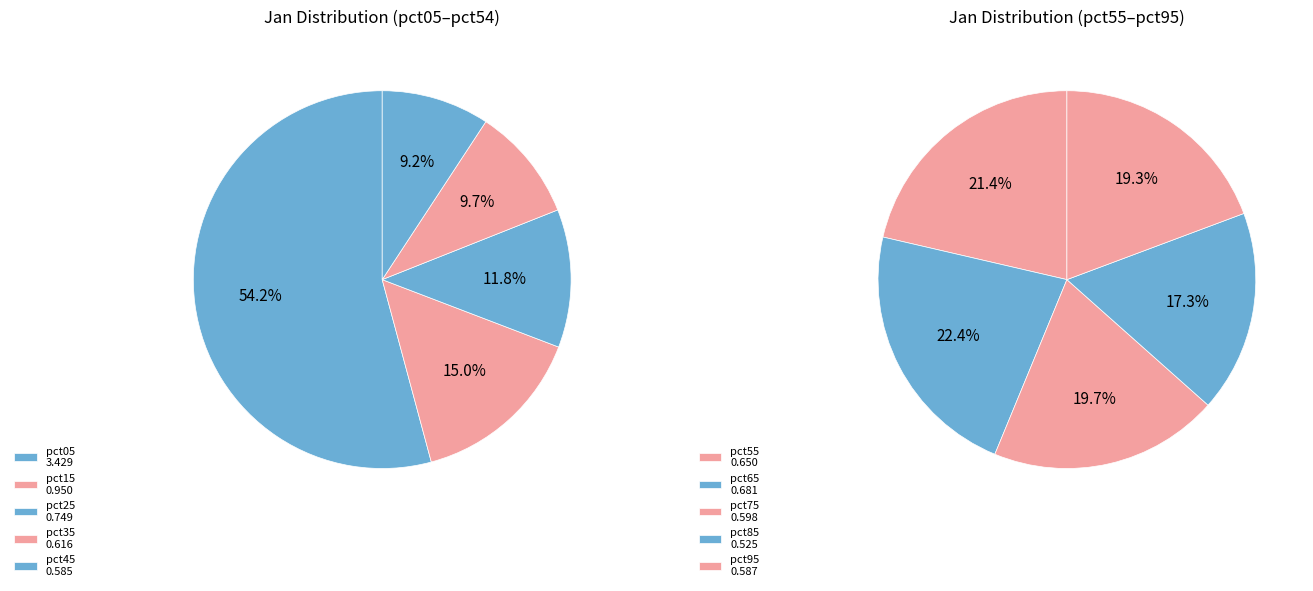

Rank the categories by value from highest to lowest.

pct05, pct15, pct25, pct65, pct55, pct35, pct75, pct95, pct45, pct85